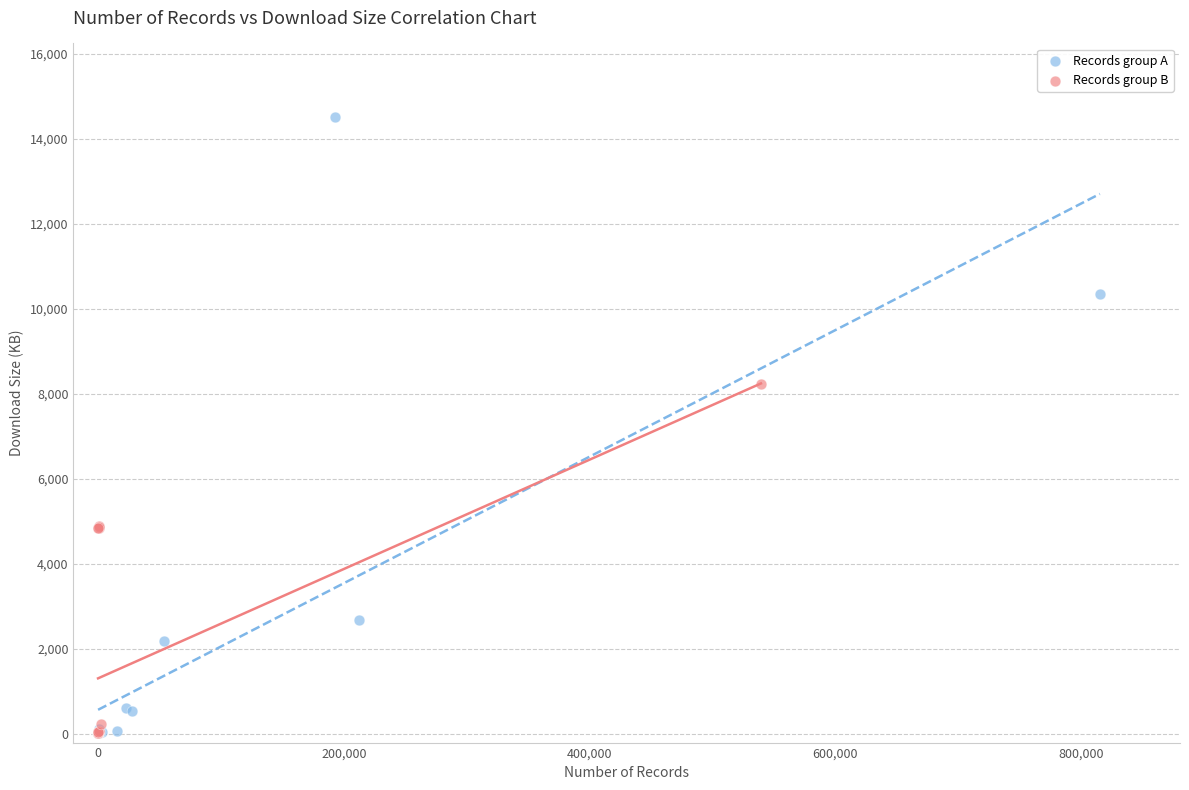

Which series contains the highest Y value?

Records group A